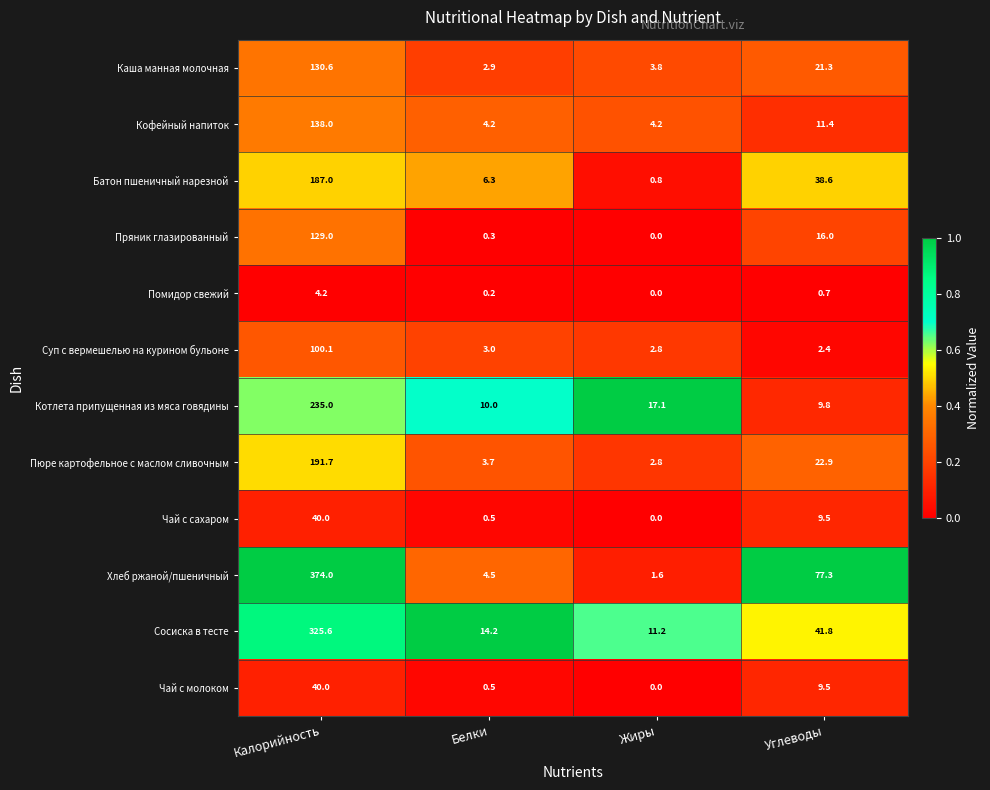

List the labels in order of Батон пшеничный нарезной value, largest first.

Калорийность, Углеводы, Белки, Жиры